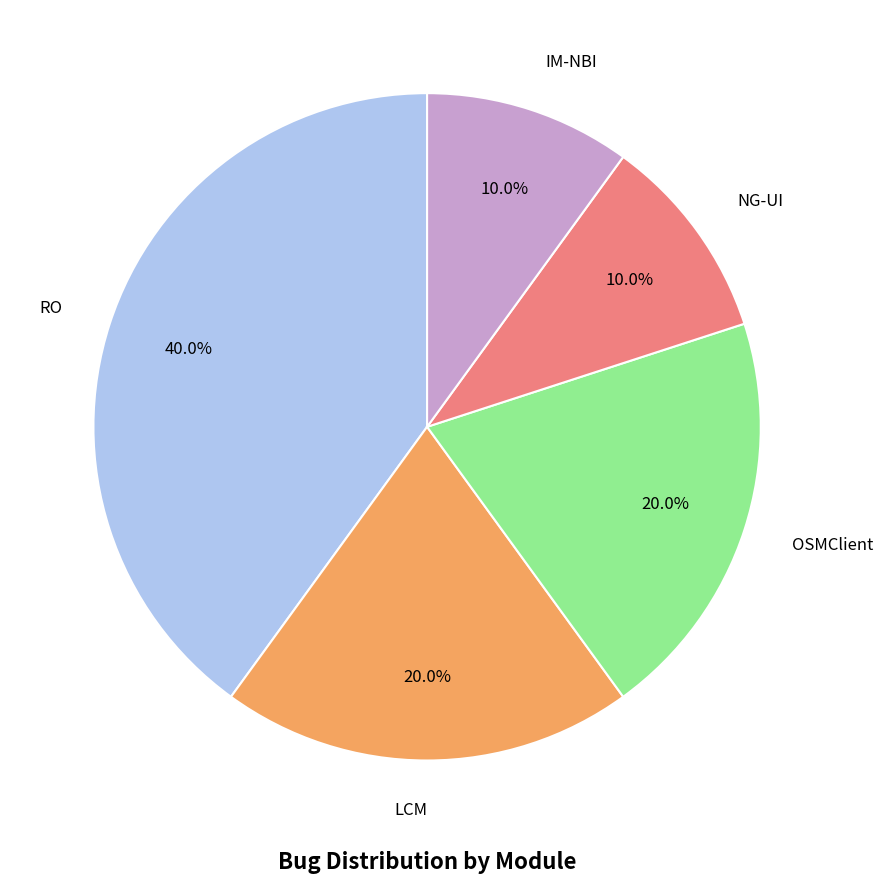

How many slices are in this pie chart?

5